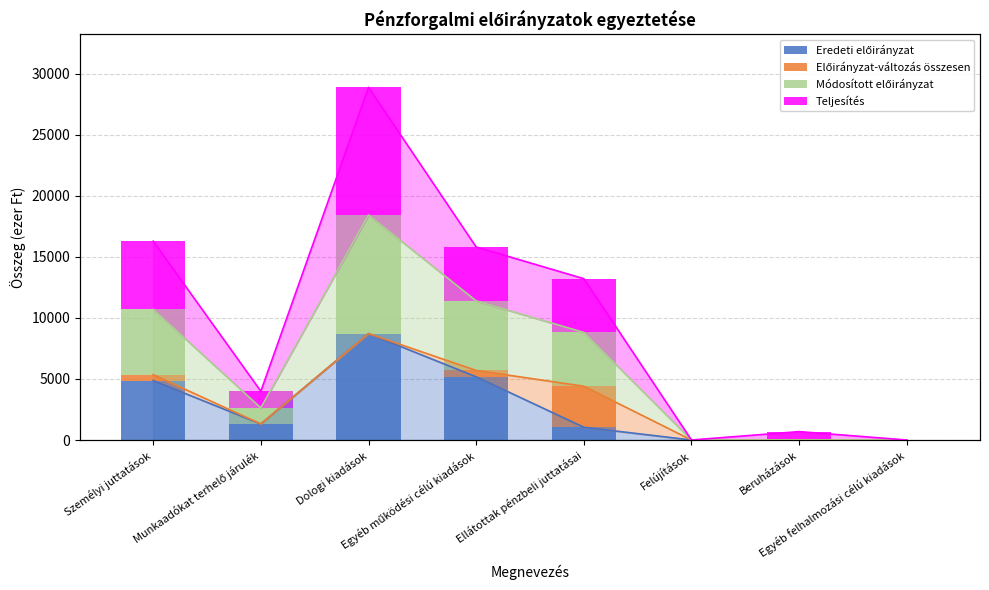

The Teljesítés series shows 1365 at Munkaadókat terhelő járulék. True or false?

True